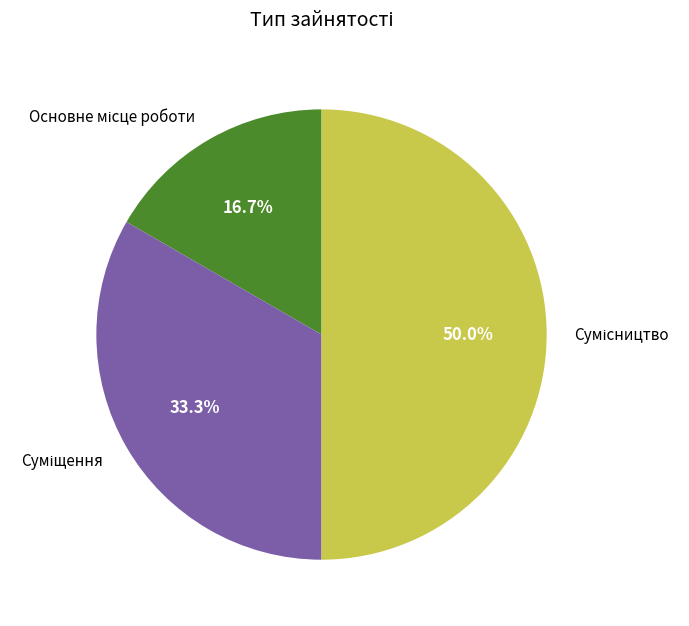

Is Суміщення the majority of the pie?

No